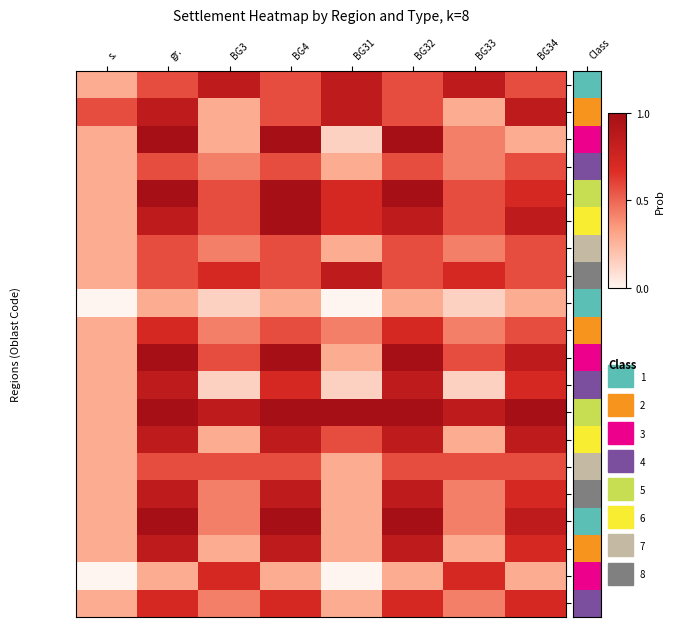

What is the spread (max minus min) of values at BG31?

1.0